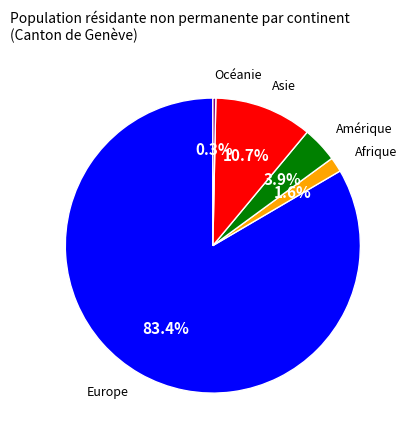

How many slices are in this pie chart?

5